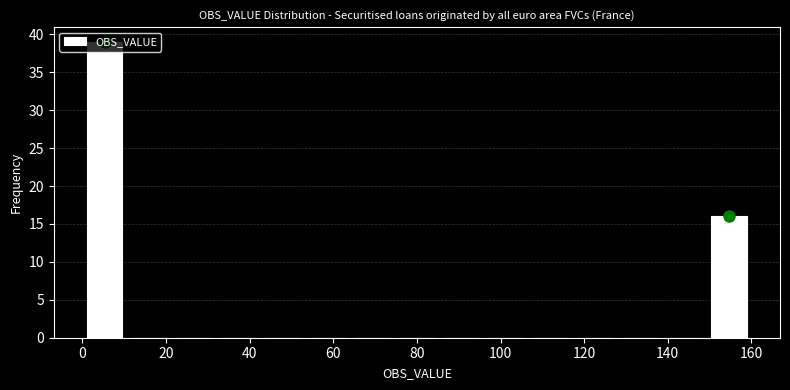

How tall is the bar that spans 0 to 10 on the x-axis? Neither the bar edges nor the heights are printed on the chart, so give them approximately, as read against the axes.

39